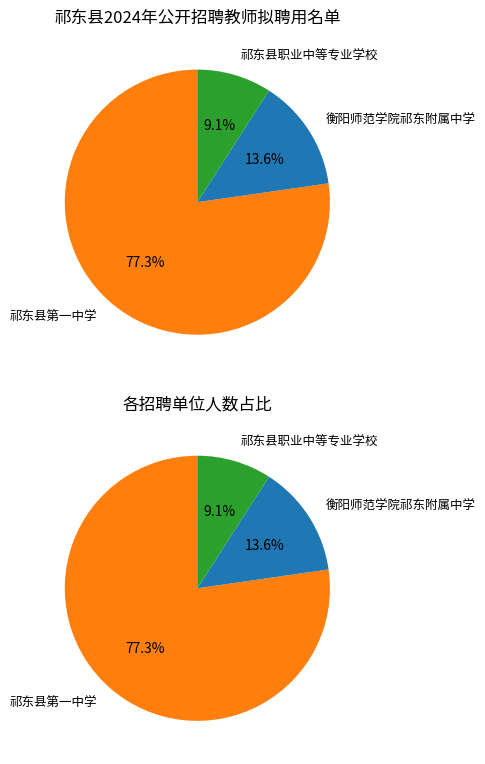

To the nearest percent, what is the difference between the 祁东县第一中学 and 祁东县职业中等专业学校 slice percentages?

68%